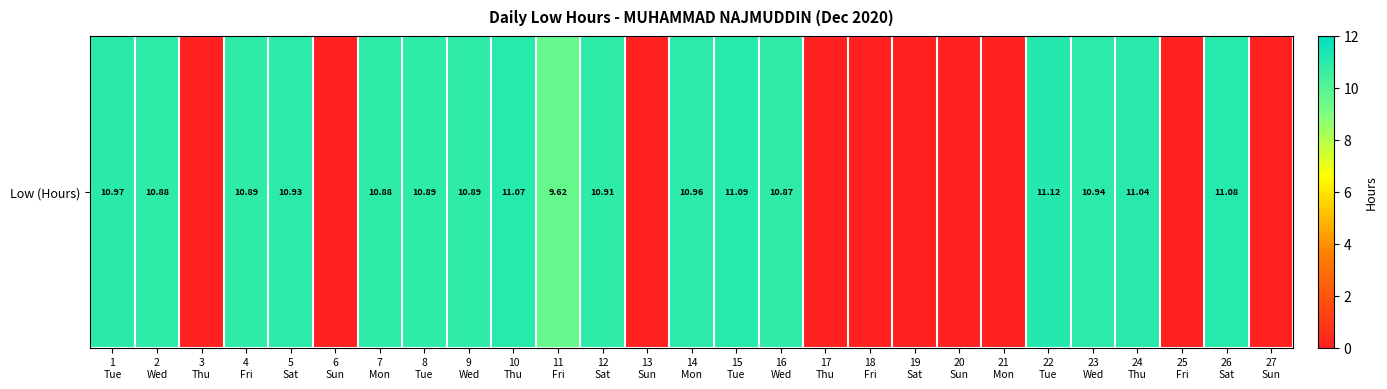

Rank the categories by value from highest to lowest.

22
Tue, 15
Tue, 26
Sat, 10
Thu, 24
Thu, 1
Tue, 14
Mon, 23
Wed, 5
Sat, 12
Sat, 4
Fri, 8
Tue, 9
Wed, 2
Wed, 7
Mon, 16
Wed, 11
Fri, 3
Thu, 6
Sun, 13
Sun, 17
Thu, 18
Fri, 19
Sat, 20
Sun, 21
Mon, 25
Fri, 27
Sun